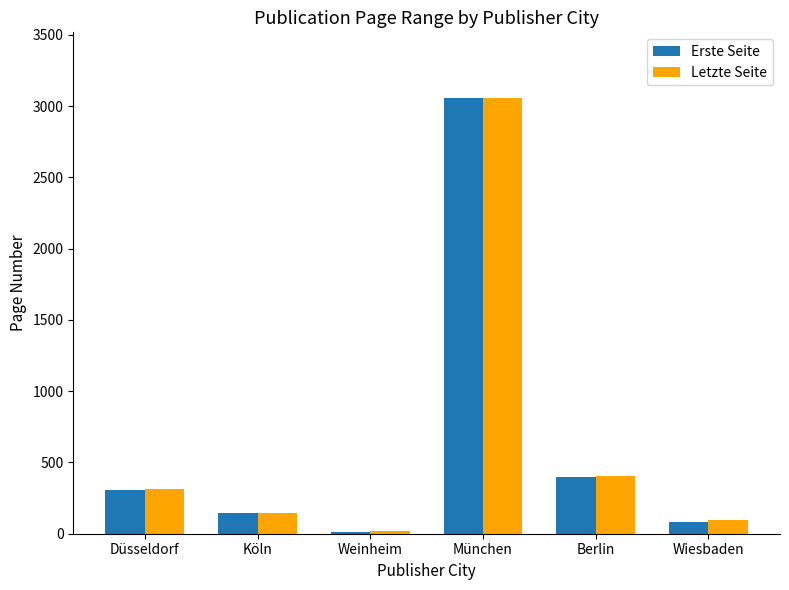

What is the smallest value displayed?

11